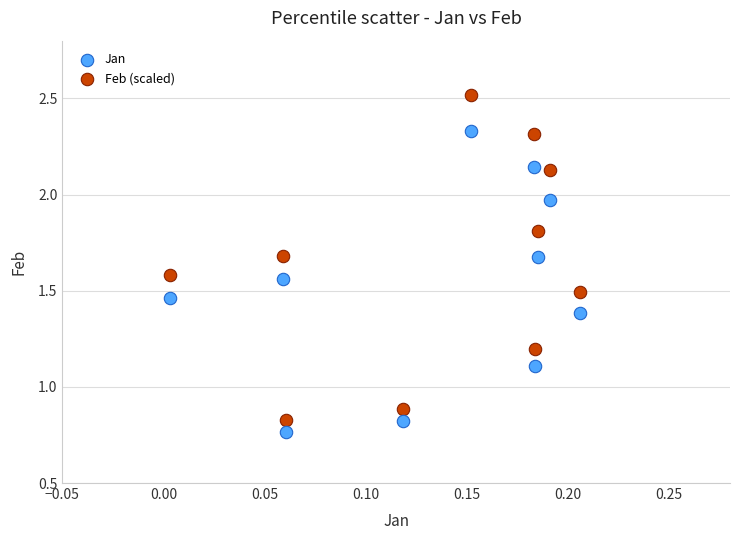

Which series reaches the minimum Y coordinate?

Jan